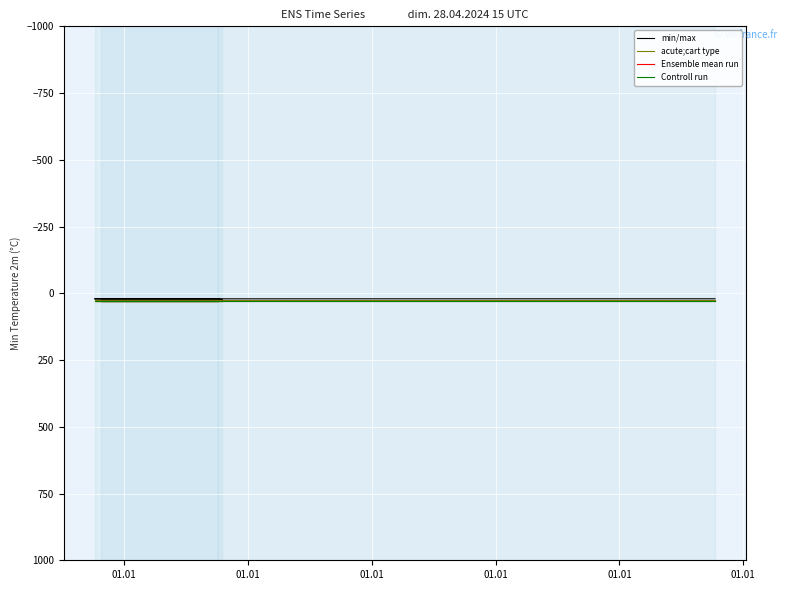

Where is min/max nearest to the value 21?

01.01